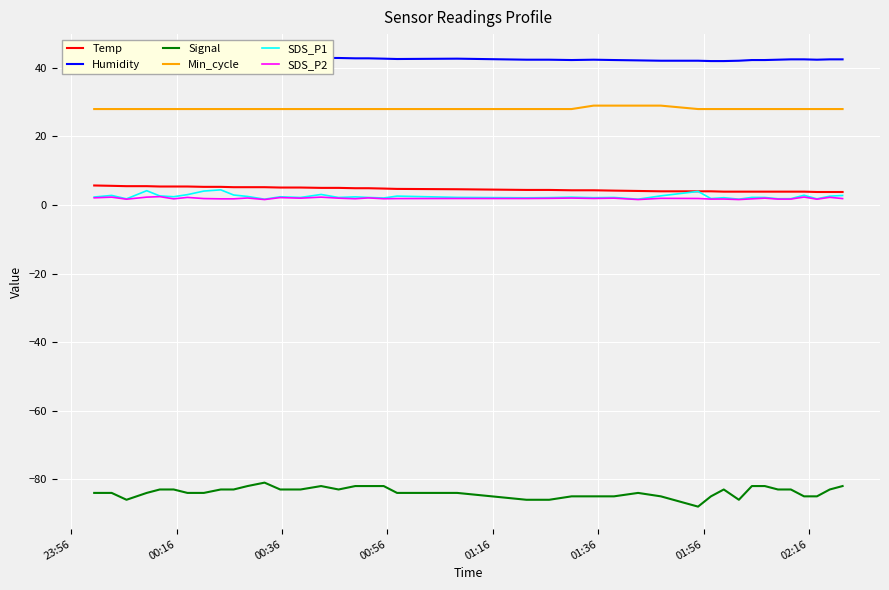

True or false: SDS_P1 and Signal cross at least once.

False